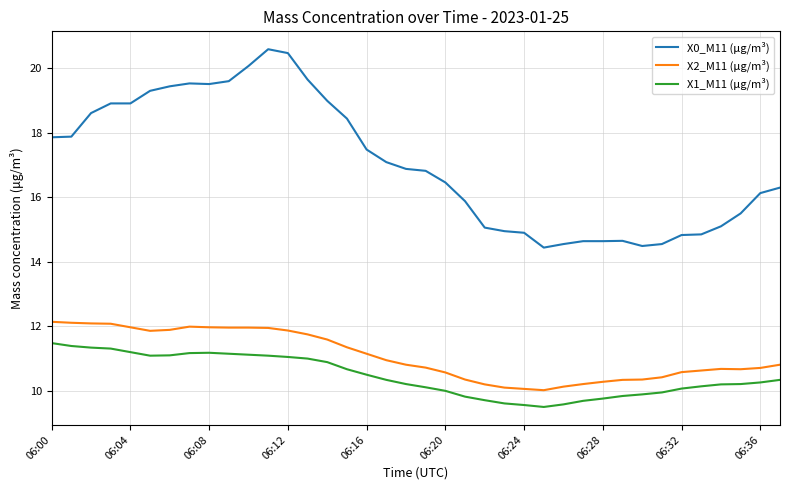

What is the sum of all X0_M11 (μg/m³) values?

648.0